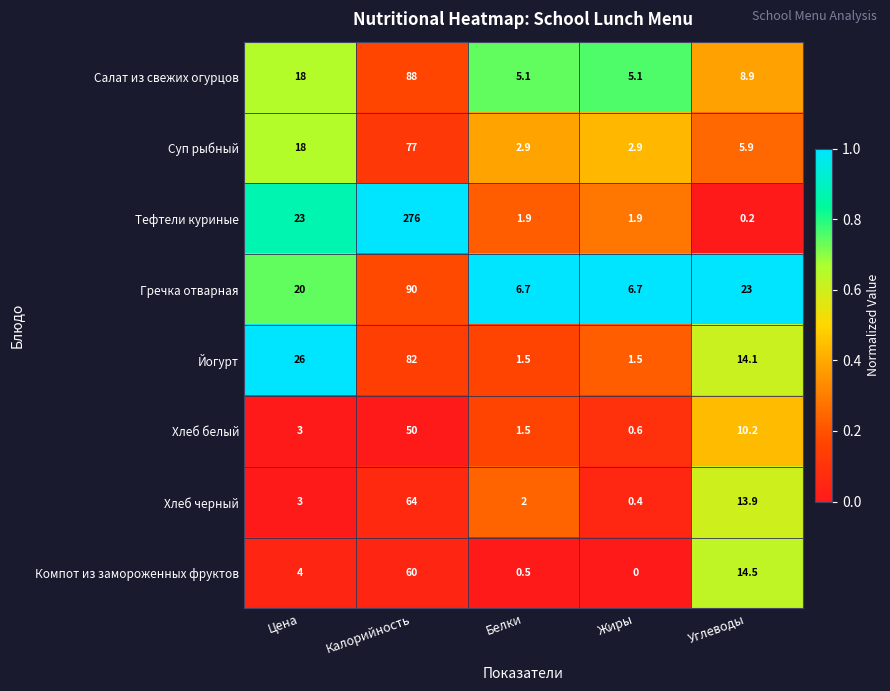

The Суп рыбный series shows 9.8 at Углеводы. True or false?

False